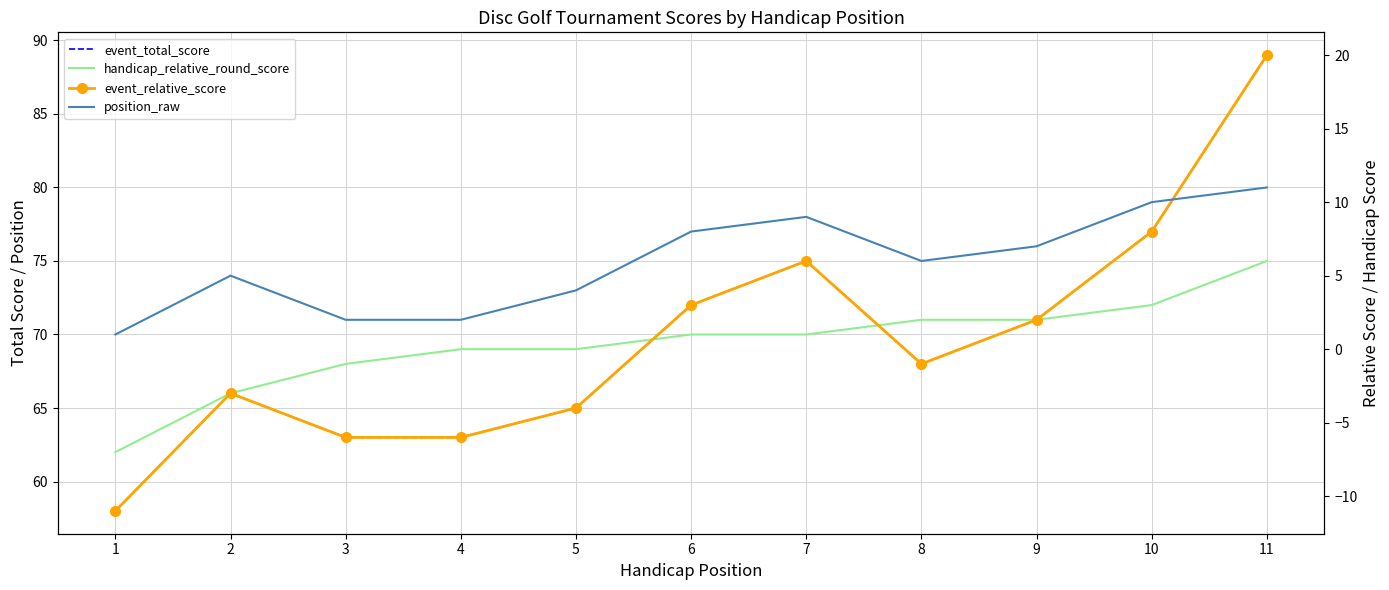

How many interior local valleys does the position_raw series have?

1